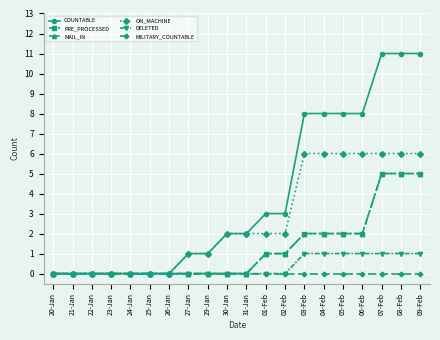

Reading left to right, what are all the values shown in this chart?

COUNTABLE: 0	0	0	0	0	0	0	1	1	2	2	3	3	8	8	8	8	11	11	11
PRE_PROCESSED: 0	0	0	0	0	0	0	0	0	0	0	1	1	2	2	2	2	5	5	5
MAIL_IN: 0	0	0	0	0	0	0	0	0	0	0	1	1	2	2	2	2	5	5	5
ON_MACHINE: 0	0	0	0	0	0	0	1	1	2	2	2	2	6	6	6	6	6	6	6
DELETED: 0	0	0	0	0	0	0	0	0	0	0	0	0	1	1	1	1	1	1	1
MILITARY_COUNTABLE: 0	0	0	0	0	0	0	0	0	0	0	0	0	0	0	0	0	0	0	0